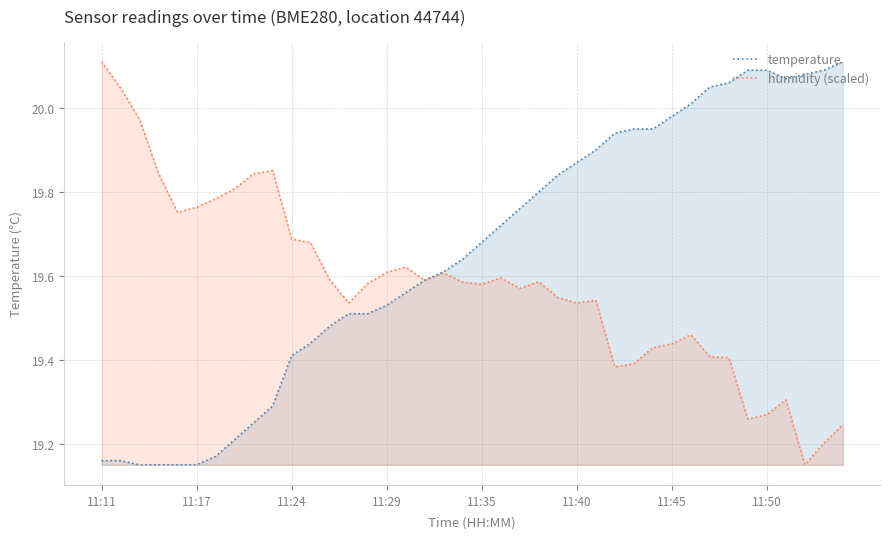

At how many categories does at least one series exceed 19?

40